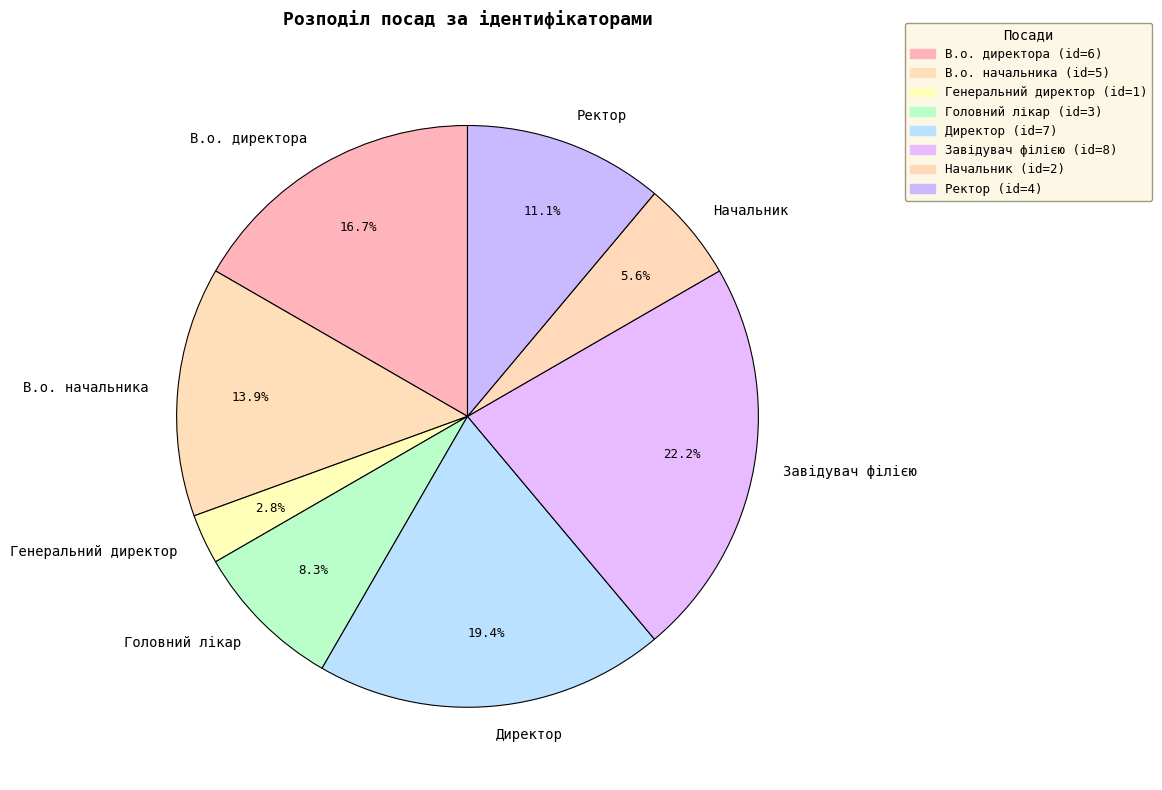

How many slices are in this pie chart?

8